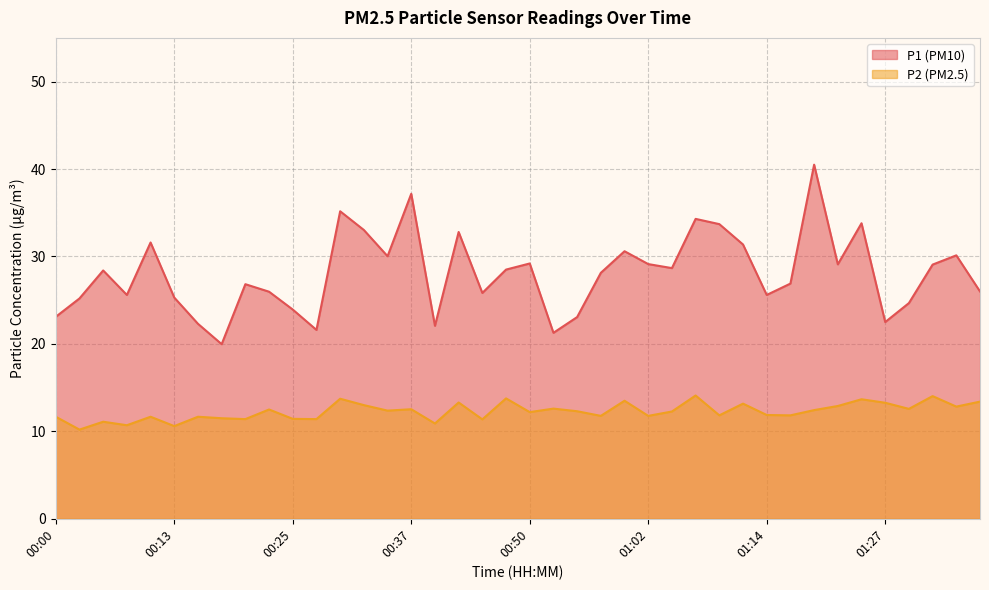

Count the number of categories in the chart.

40